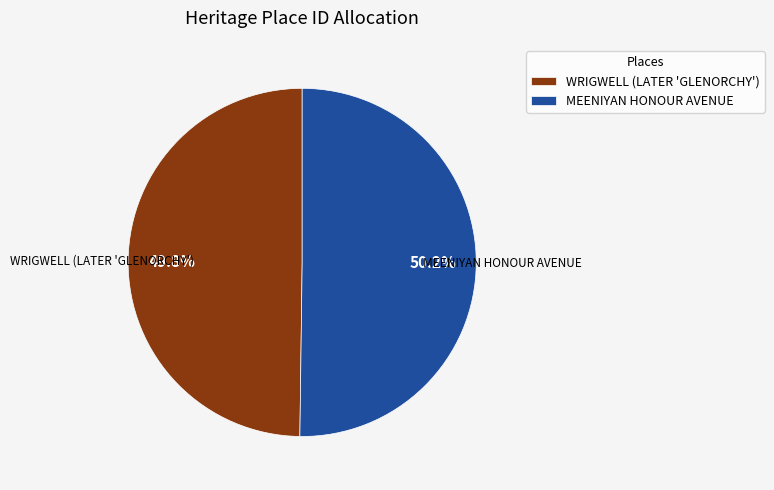

To the nearest percent, what portion does MEENIYAN HONOUR AVENUE represent?

50%